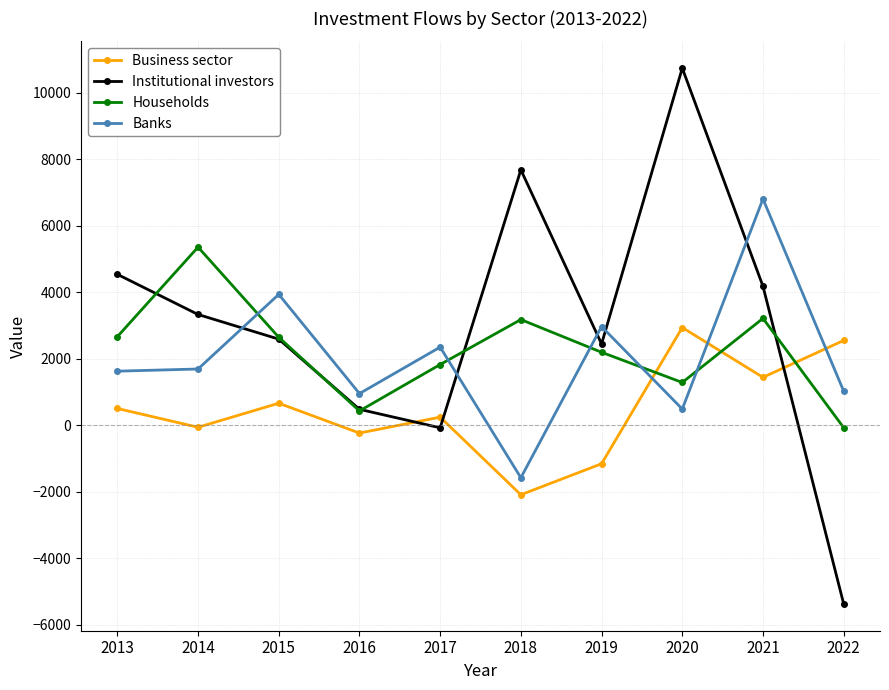

How many data points in Institutional investors are above 3329?

5